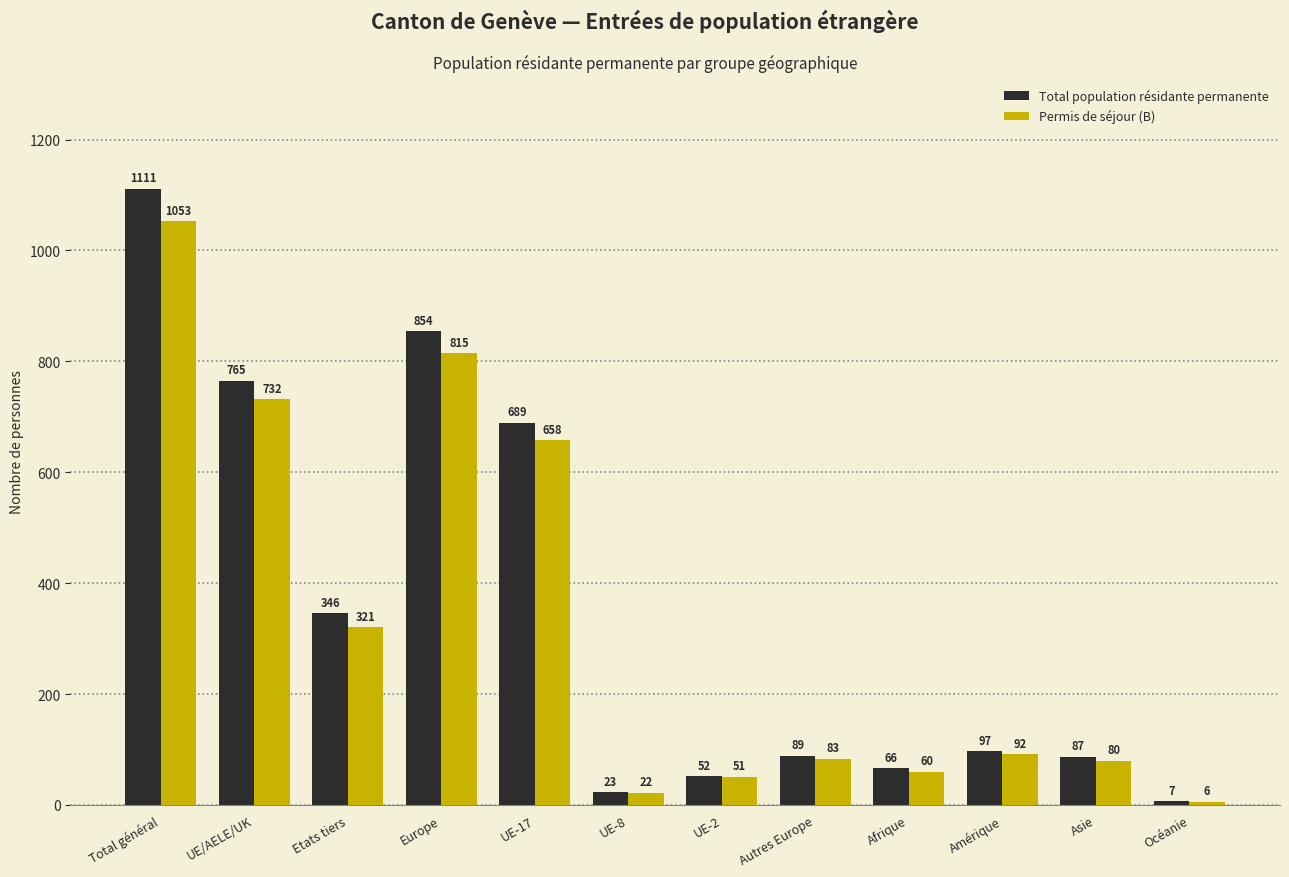

Rank the categories by Permis de séjour (B) value from lowest to highest.

Océanie, UE-8, UE-2, Afrique, Asie, Autres Europe, Amérique, Etats tiers, UE-17, UE/AELE/UK, Europe, Total général